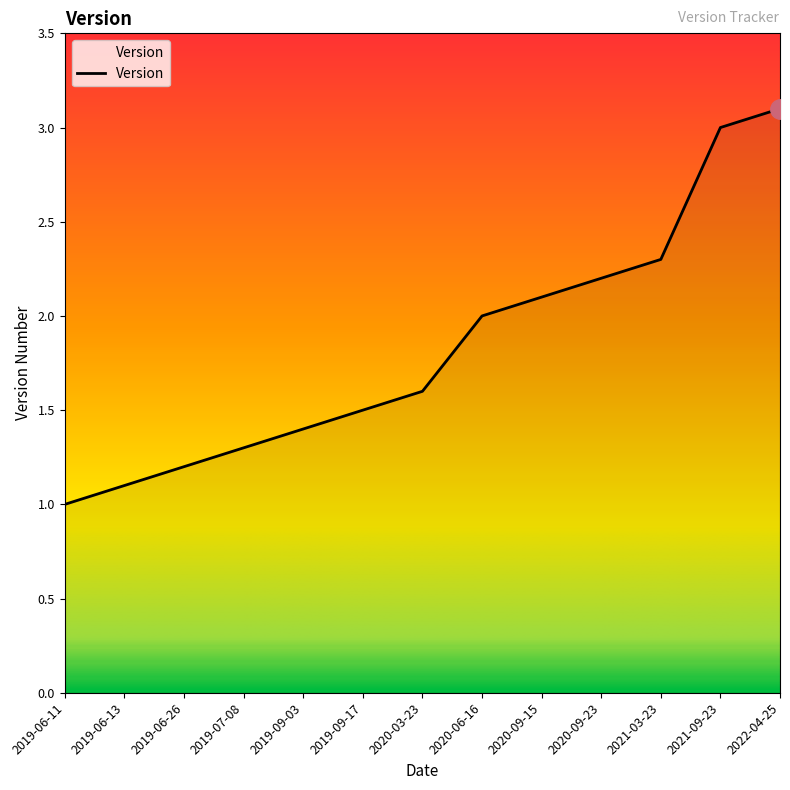

What is the ratio of the value at 2020-09-15 to the value at 2019-09-17?

1.4